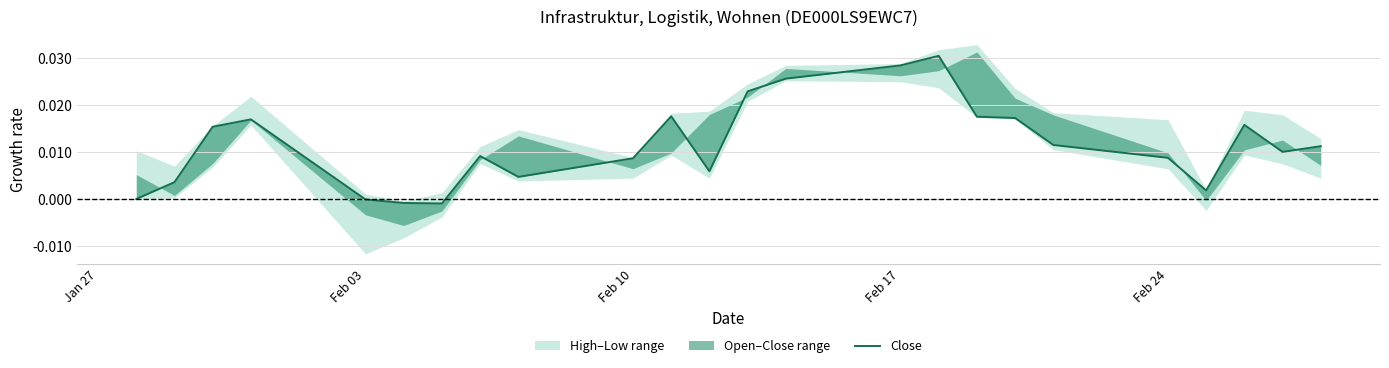

How many negative values are there?

3